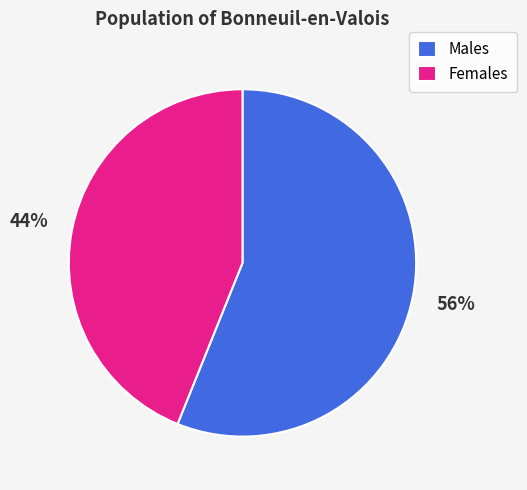

What percentage is the Males slice, to the nearest percent?

56%